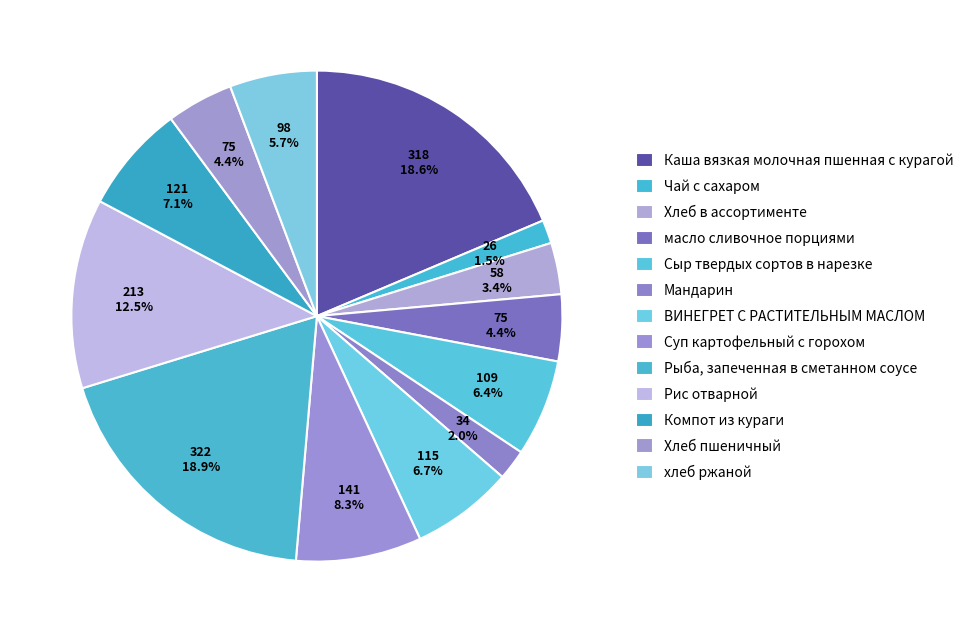

What is the change in value from Мандарин to Рис отварной?

+178.9